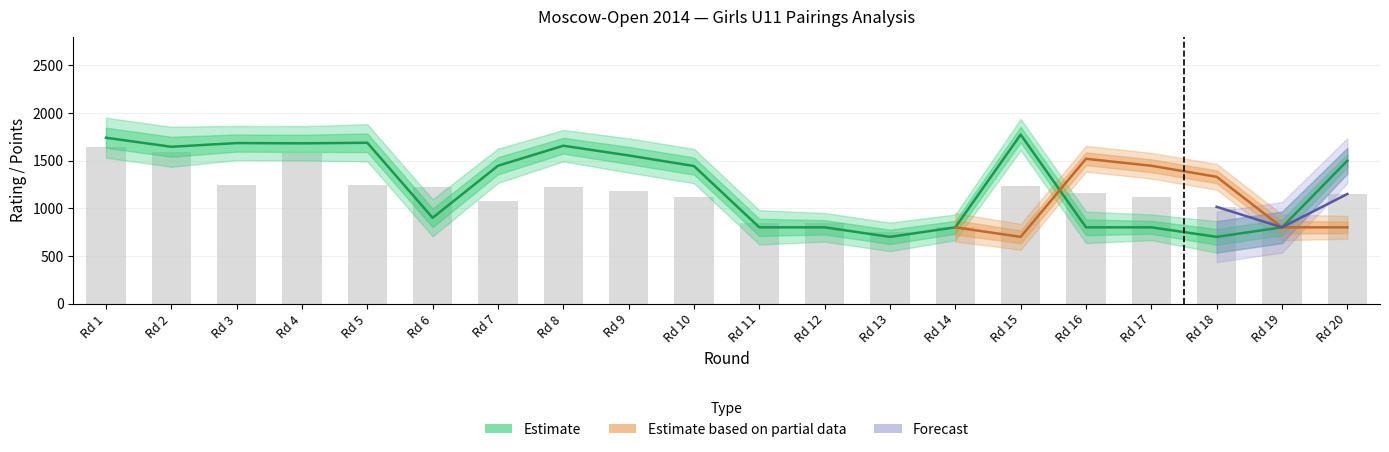

The value of Black Points at 10 is 2.1. True or false?

False